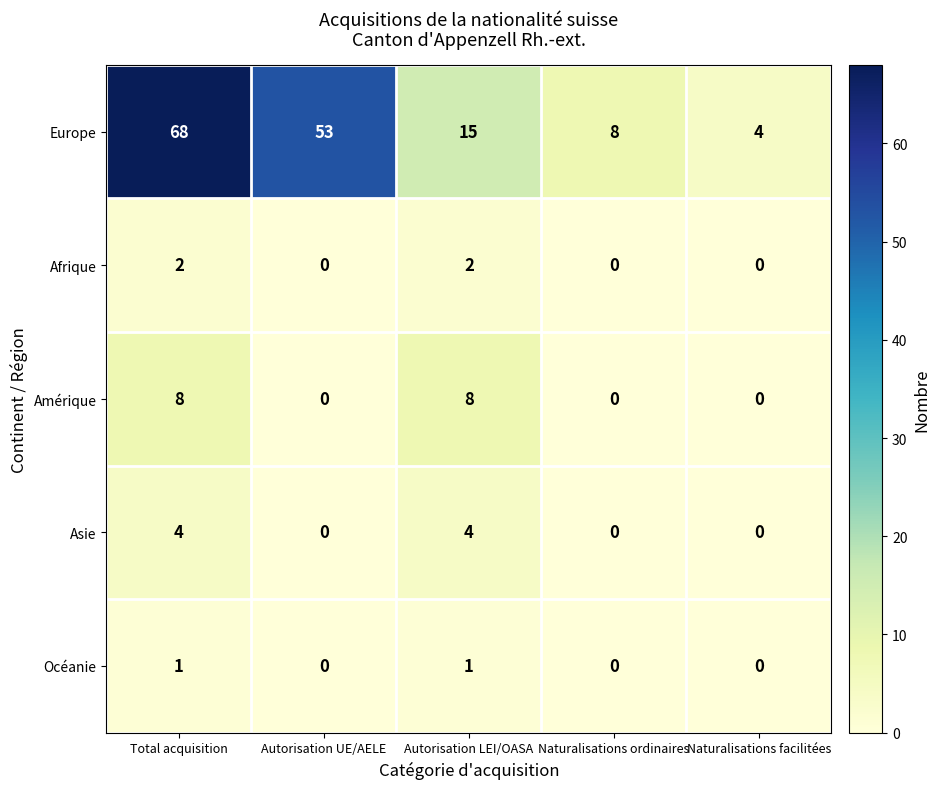

Reading left to right, extract all data points from this chart.

Europe: Total acquisition=68	Autorisation UE/AELE=53	Autorisation LEI/OASA=15	Naturalisations ordinaires=8	Naturalisations facilitées=4
Afrique: Total acquisition=2	Autorisation UE/AELE=0	Autorisation LEI/OASA=2	Naturalisations ordinaires=0	Naturalisations facilitées=0
Amérique: Total acquisition=8	Autorisation UE/AELE=0	Autorisation LEI/OASA=8	Naturalisations ordinaires=0	Naturalisations facilitées=0
Asie: Total acquisition=4	Autorisation UE/AELE=0	Autorisation LEI/OASA=4	Naturalisations ordinaires=0	Naturalisations facilitées=0
Océanie: Total acquisition=1	Autorisation UE/AELE=0	Autorisation LEI/OASA=1	Naturalisations ordinaires=0	Naturalisations facilitées=0